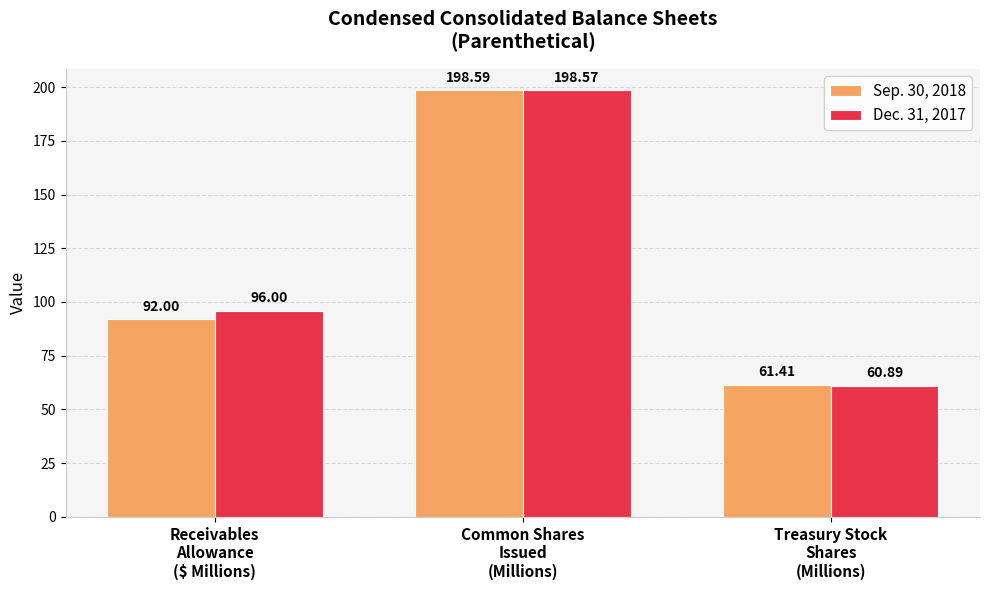

Reading left to right, list all the values displayed in this chart.

Sep. 30, 2018: 92.0	198.6	61.4
Dec. 31, 2017: 96.0	198.6	60.9